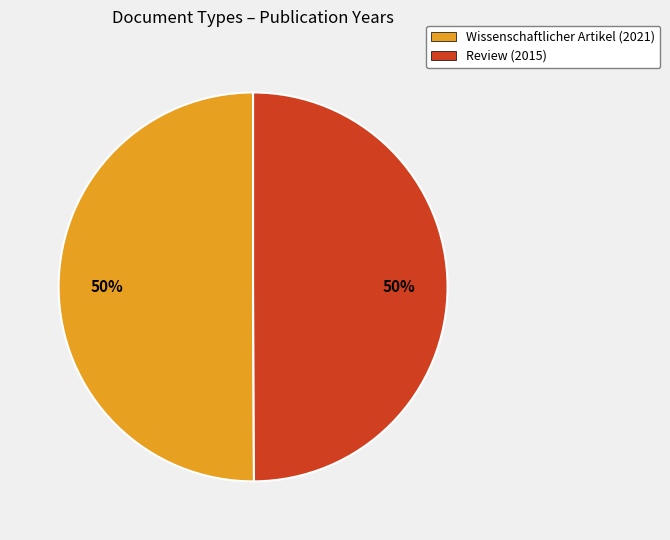

Combined, do Review (2015) and Wissenschaftlicher Artikel (2021) account for over 50%?

Yes